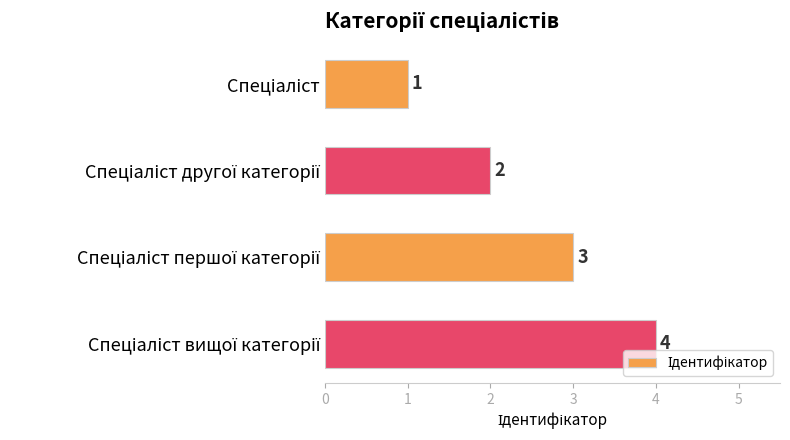

Count the values in the range 2 to 4.

3